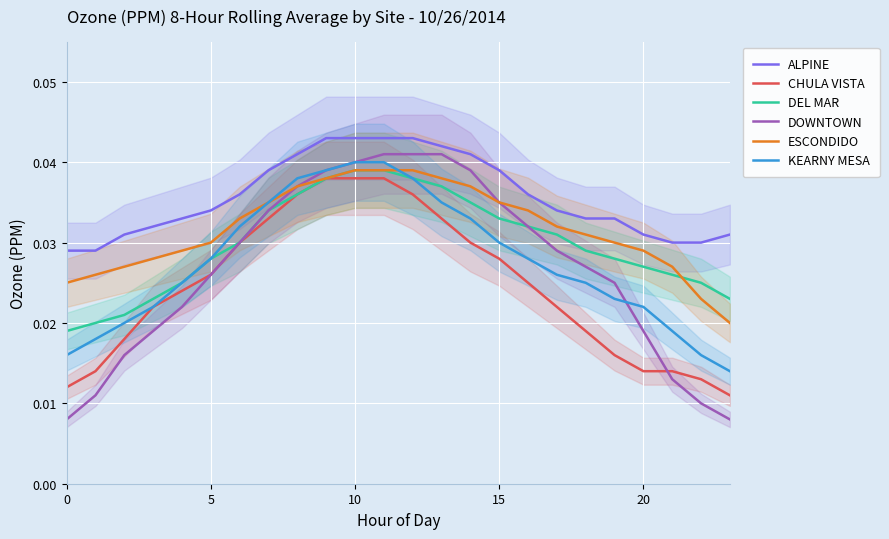

What is the sum of all DOWNTOWN values?

0.6